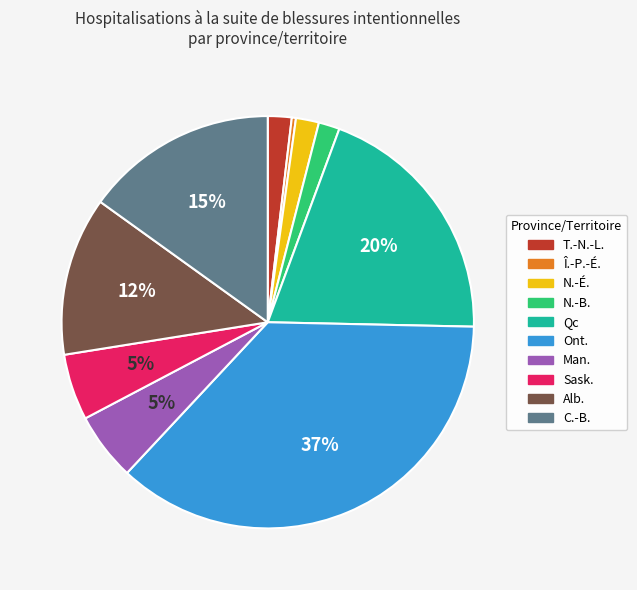

What percentage is the Sask. slice, to the nearest percent?

5%